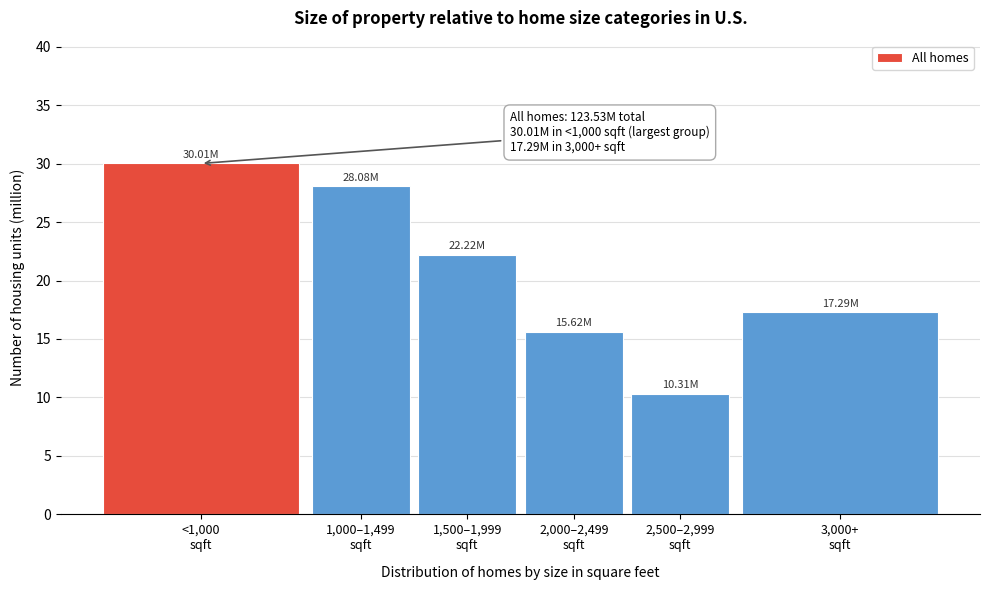

What is the difference between the maximum and minimum values?

19.7